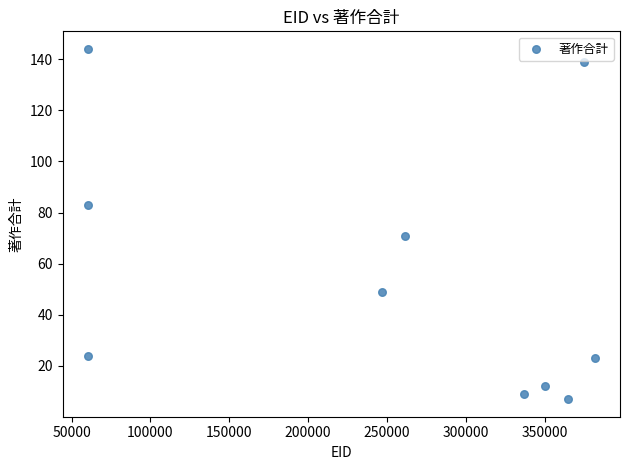

What Y value in the scatter plot is closest to 75?

71